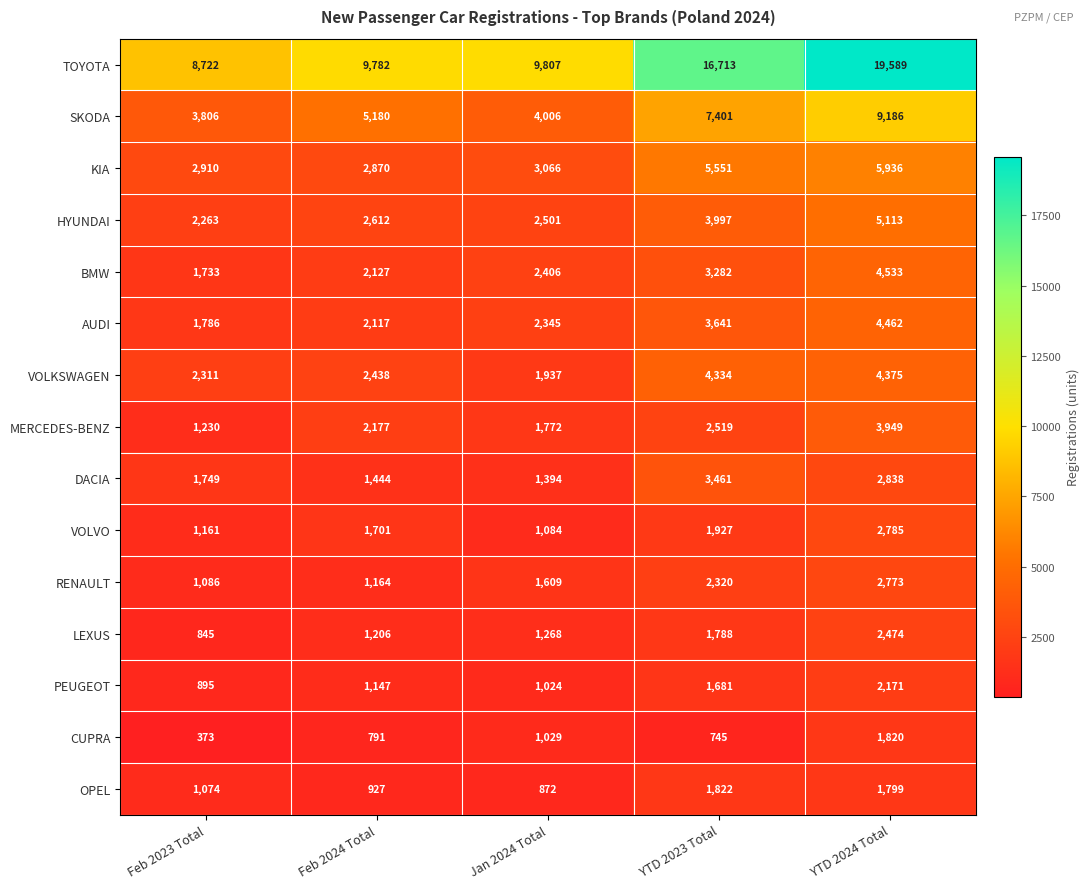

At which category does the chart reach its peak across all series?

YTD 2024 Total